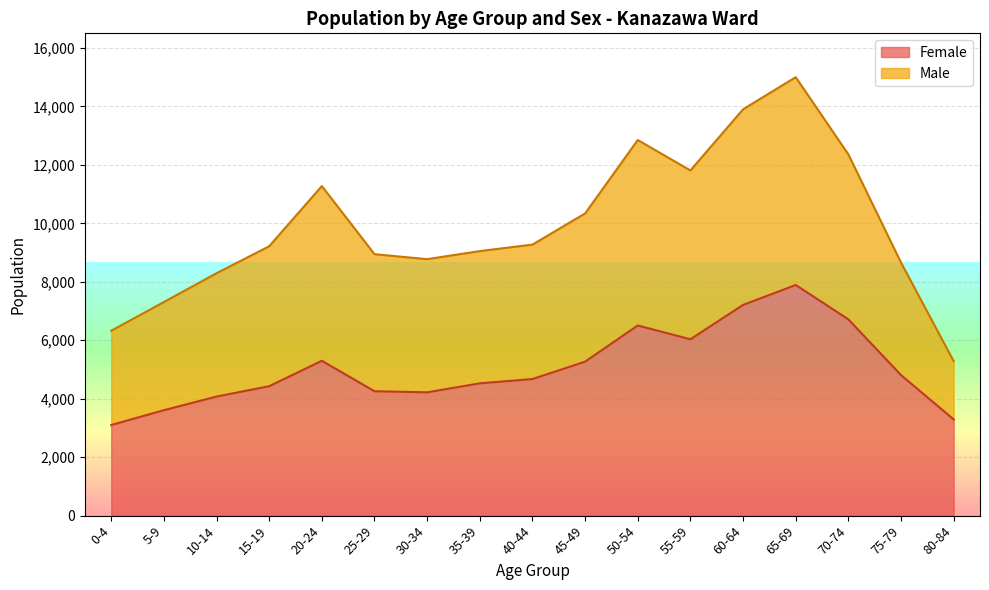

Which has a higher value, 5-9 or 70-74?

70-74